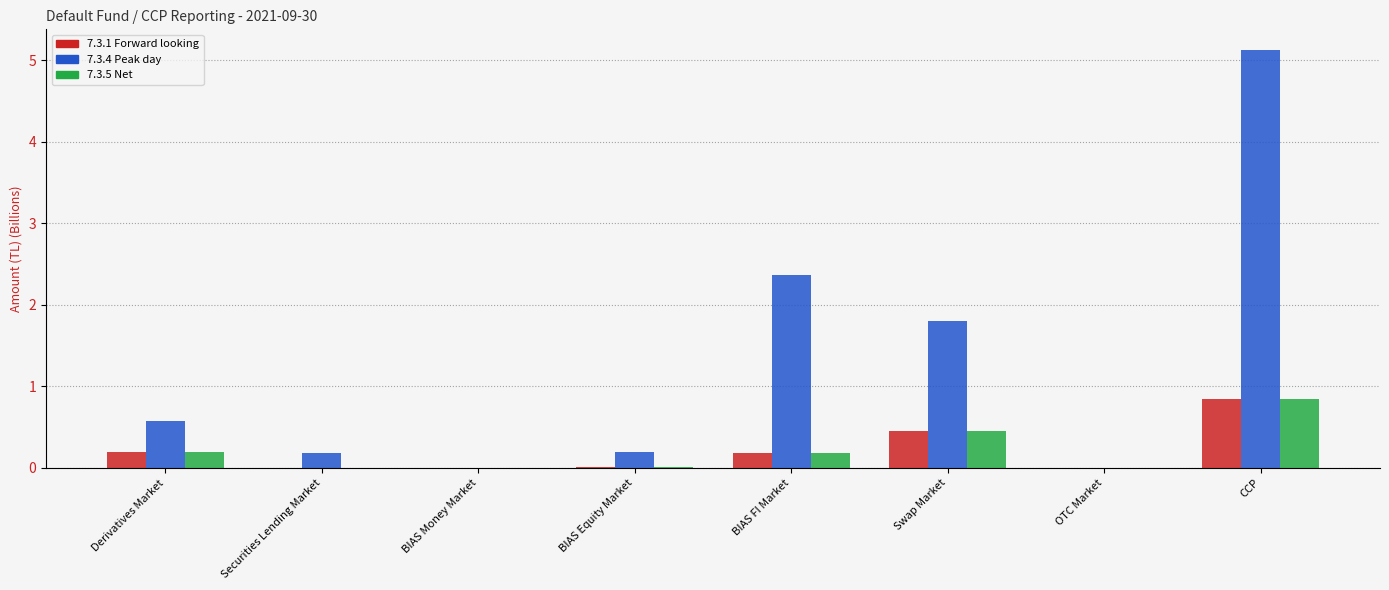

Which series has the largest total across all categories?

7.3.4 Peak day